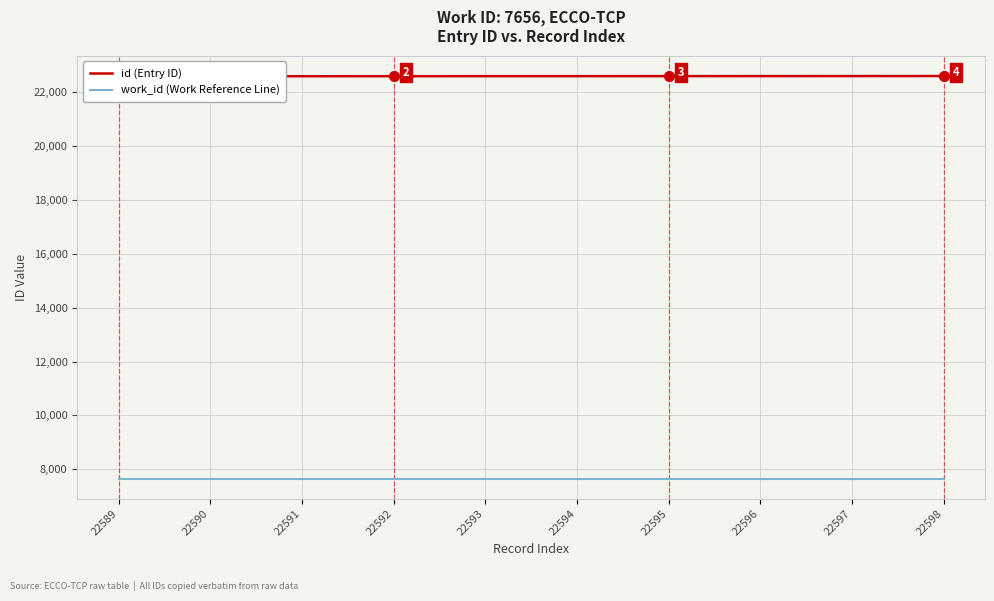

Which series has the widest spread of values?

id (Entry ID)